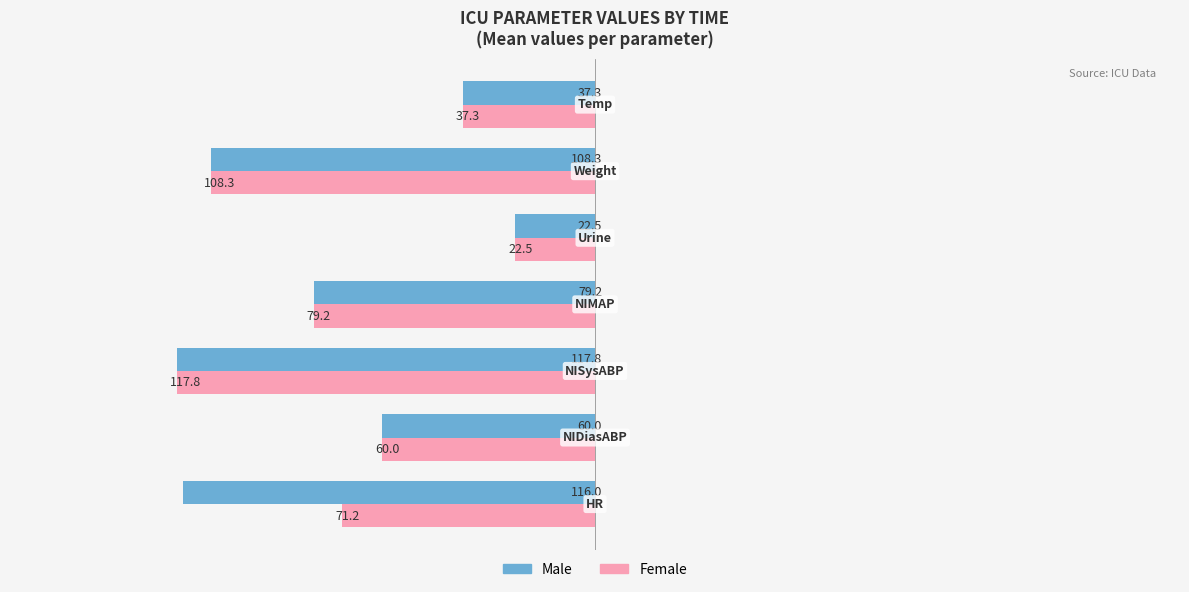

What is the average value of the Female series?

70.9